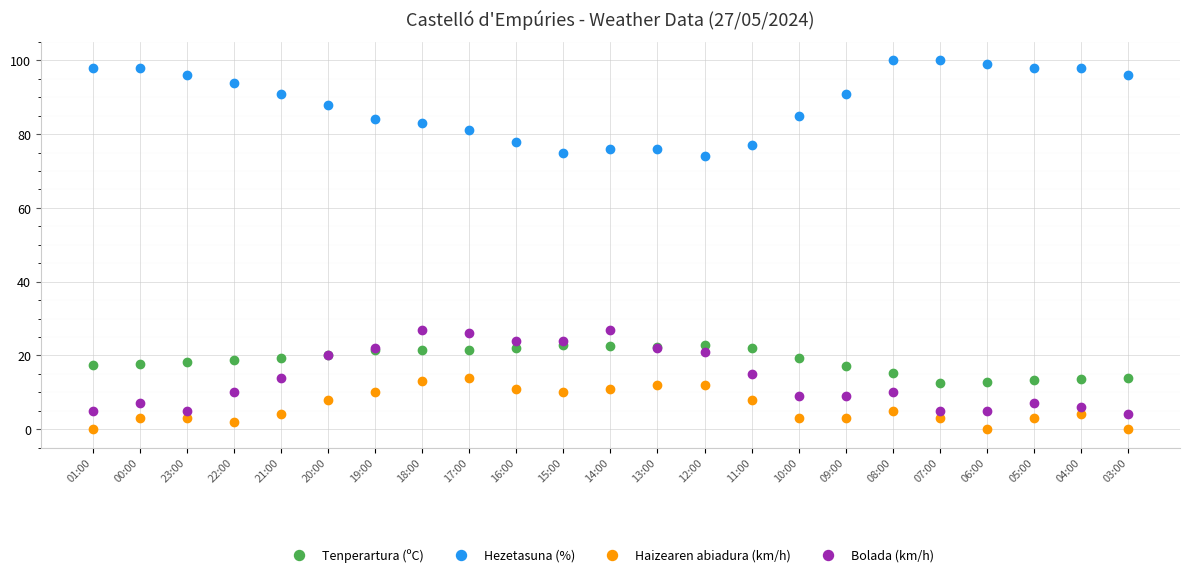

What is the spread (max minus min) of values at 18:00?

70.0